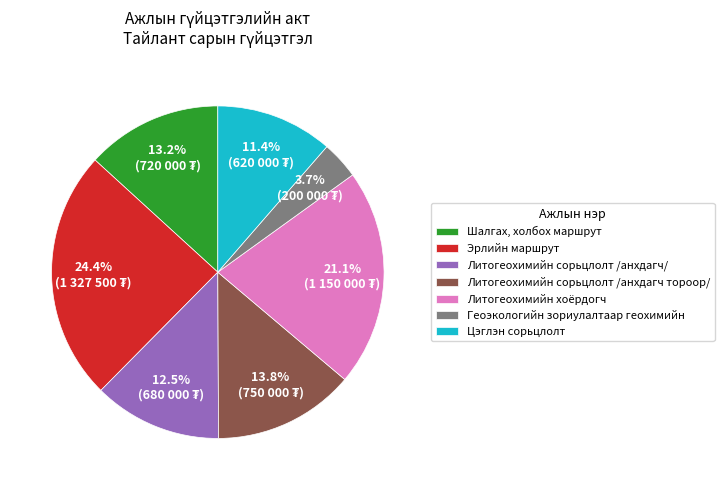

Which category has the biggest portion of the pie?

Эрлийн маршрут